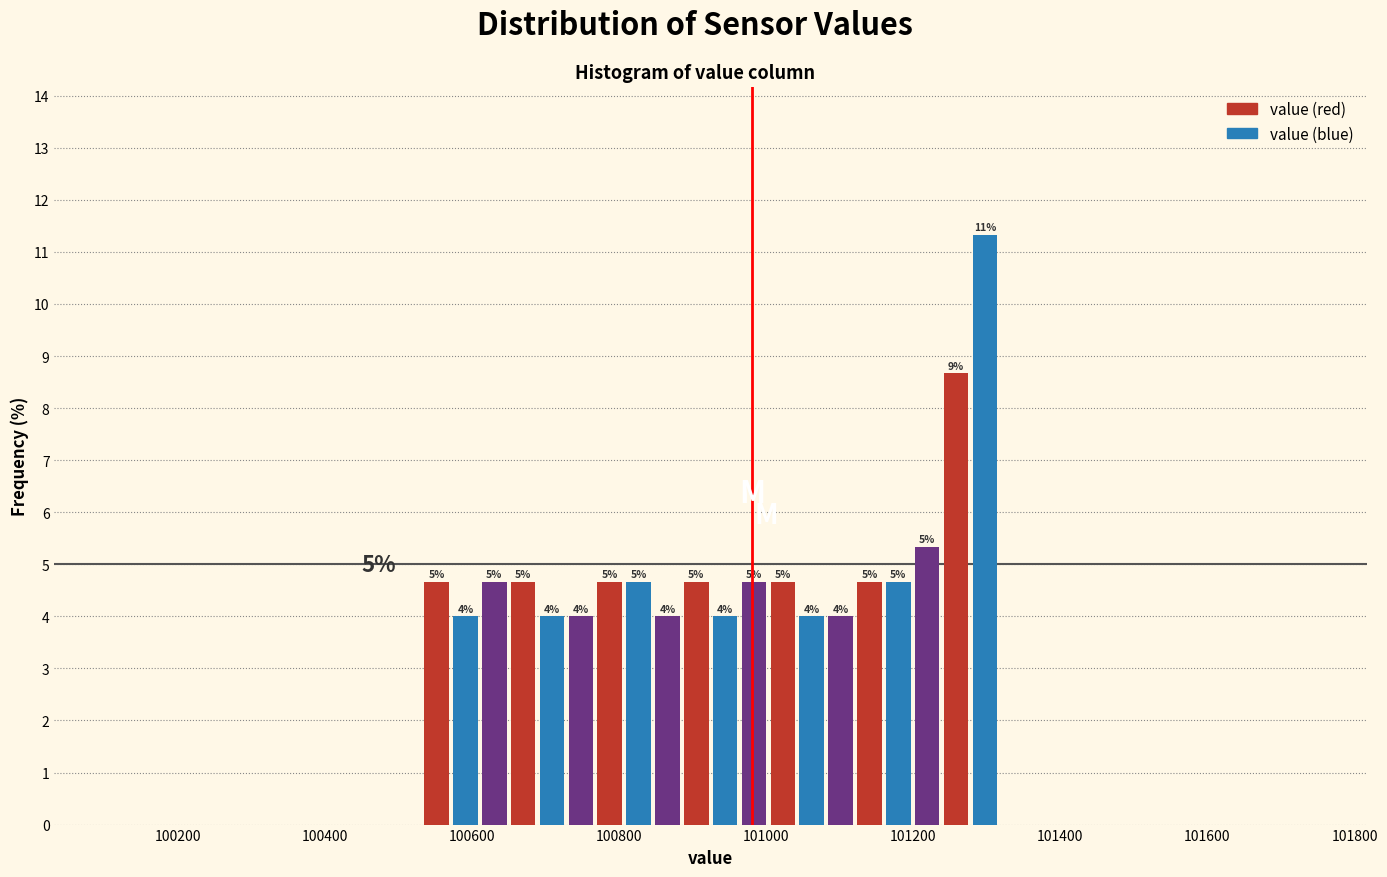

Read against the x-axis, roughly where is the centre of the tallest bar?

101300